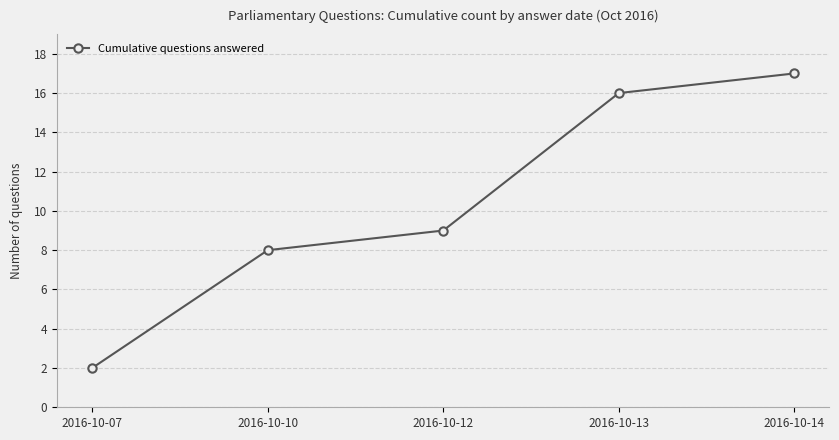

Is it true that the value at 2016-10-13 is 7?

False